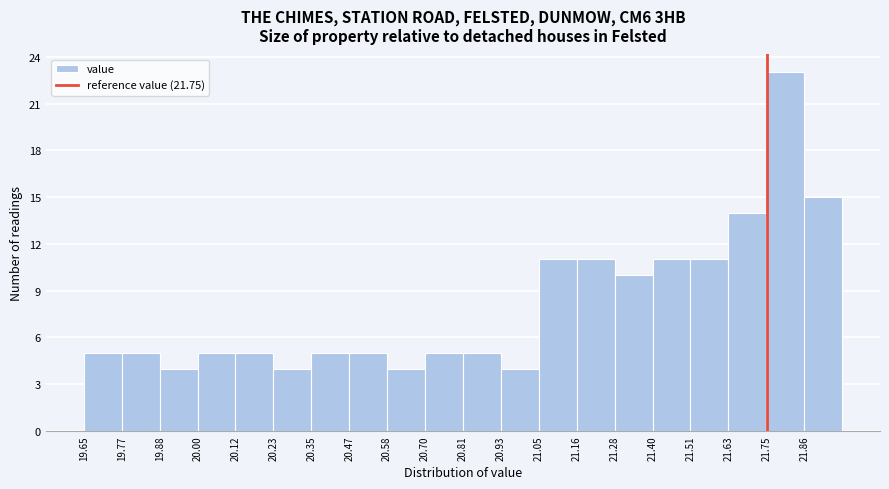

How tall is the bar that spans 19.76 to 19.88 on the x-axis? Neither the bar edges nor the heights are printed on the chart, so give them approximately, as read against the axes.

5